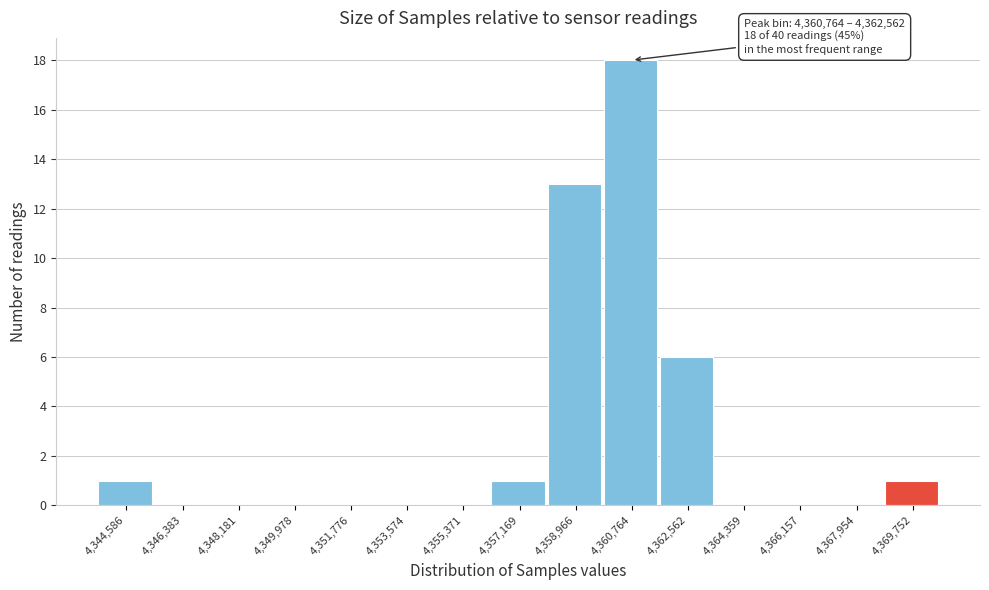

Reading right to left, list all the values displayed in this chart.

4,369,752=1	4,367,954=0	4,366,157=0	4,364,359=0	4,362,562=6	4,360,764=18	4,358,966=13	4,357,169=1	4,355,371=0	4,353,574=0	4,351,776=0	4,349,978=0	4,348,181=0	4,346,383=0	4,344,586=1